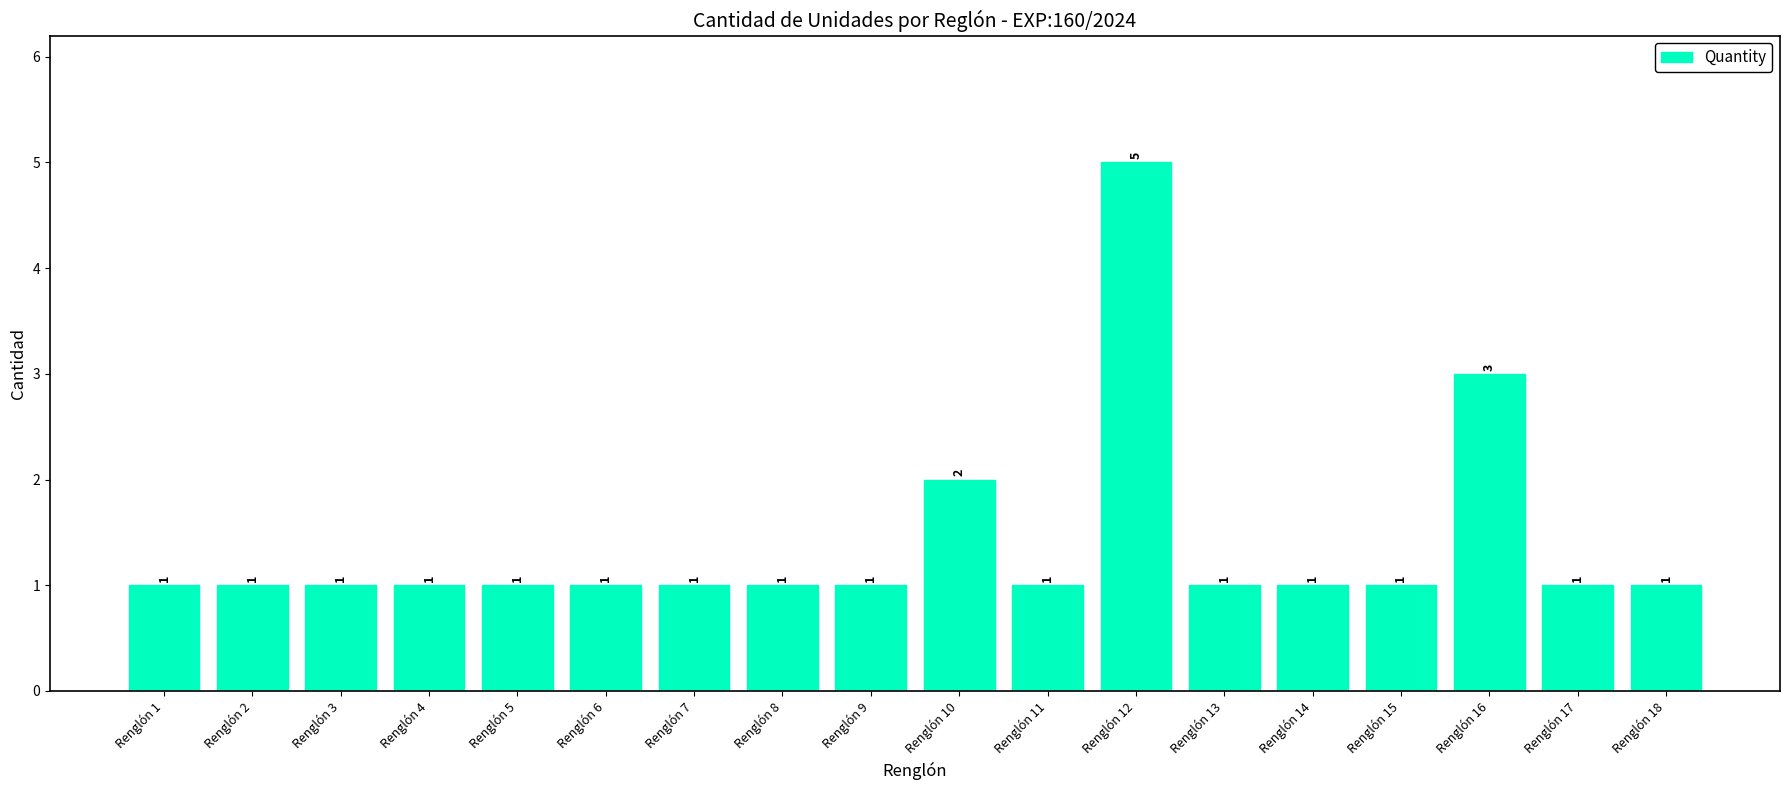

What is the maximum value shown in the chart?

5